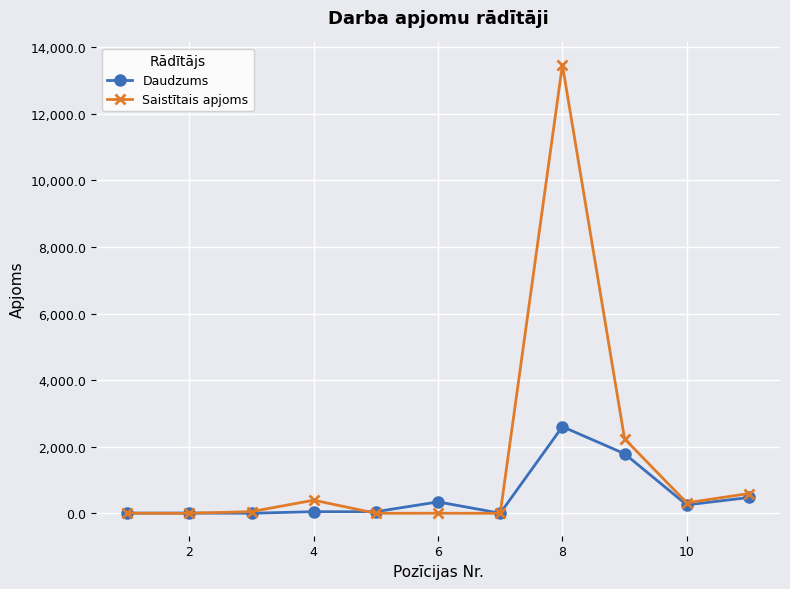

True or false: Daudzums has more than 2 interior local peaks.

True